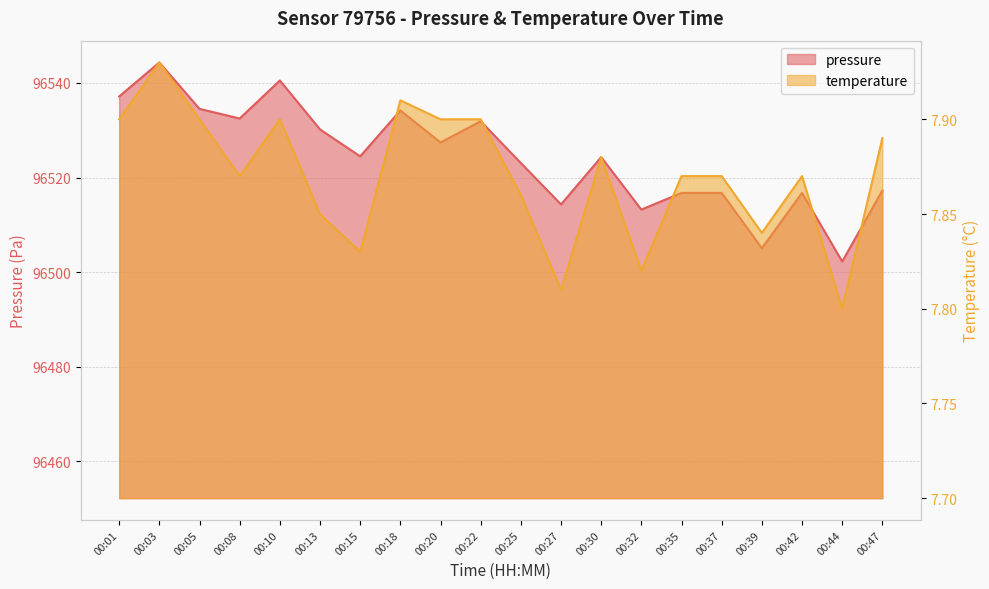

What is the total value across all series at 00:27?

96522.1